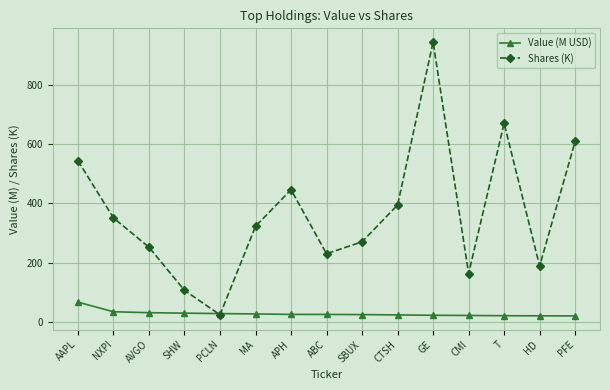

What is the difference between the maximum and minimum values in the Shares (K) series?

918.3